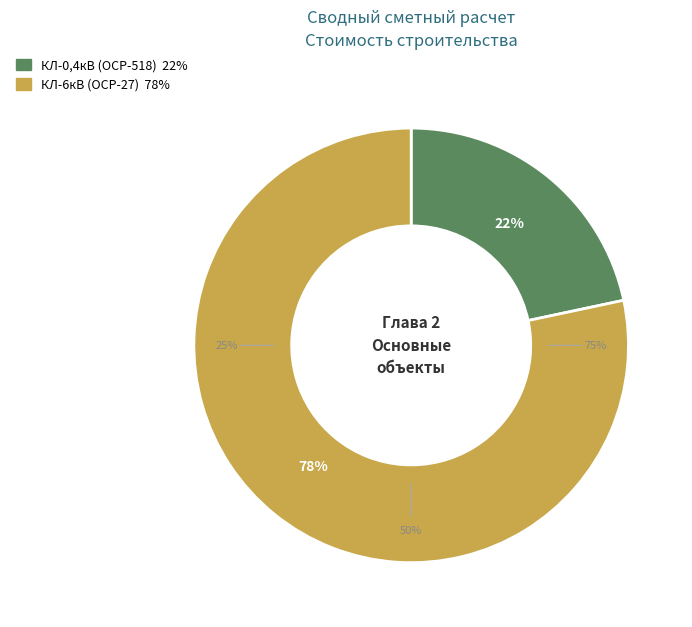

To the nearest percent, what percentage of the pie is Строительно-монтажные работы КЛ-0,4кВ?

22%